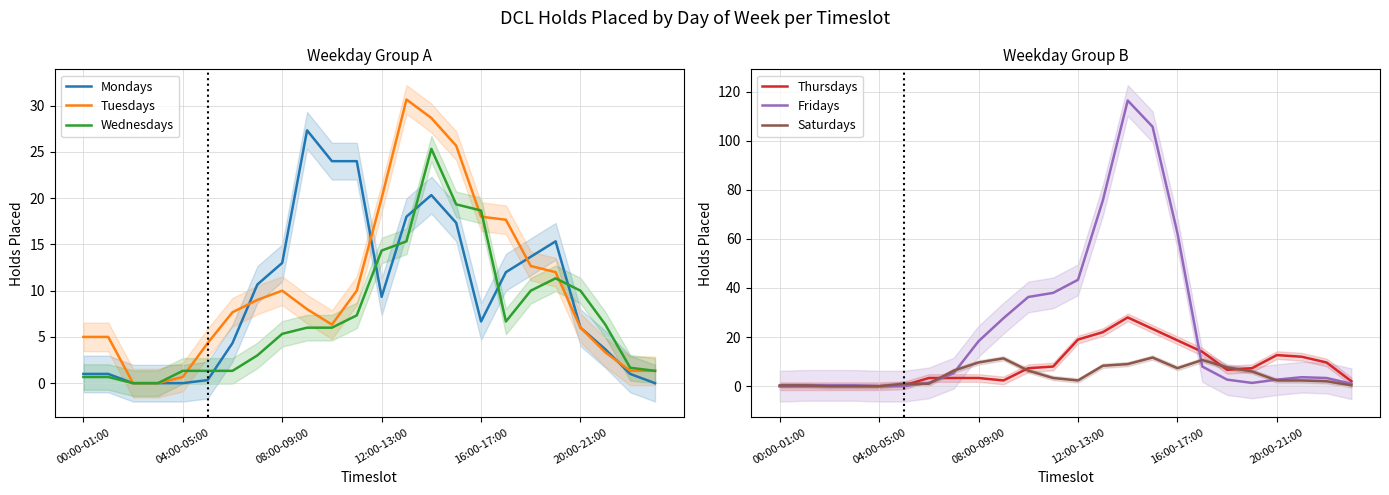

Reading left to right, list all the values displayed in this chart.

Mondays: 1.0	1.0	0.0	0.0	0.0	0.3	4.3	10.7	13.0	27.3	24.0	24.0	9.3	18.0	20.3	17.3	6.7	12.0	13.7	15.3	6.0	3.7	1.0	0.0
Tuesdays: 5.0	5.0	0.0	0.0	0.7	4.3	7.7	9.0	10.0	8.0	6.3	10.0	20.0	30.7	28.7	25.7	18.0	17.7	12.7	12.0	6.0	3.3	1.3	1.3
Wednesdays: 0.7	0.7	0.0	0.0	1.3	1.3	1.3	3.0	5.3	6.0	6.0	7.3	14.3	15.3	25.3	19.3	18.7	6.7	10.0	11.3	10.0	6.3	1.7	1.3
Thursdays: 0.0	0.0	0.0	0.0	0.0	0.3	3.3	3.3	3.3	2.3	7.3	8.0	19.0	22.0	28.0	23.3	18.7	14.0	6.7	7.3	12.7	12.0	9.7	2.0
Fridays: 0.0	0.3	0.3	0.3	0.0	0.0	1.3	5.3	18.3	27.7	36.3	38.0	43.3	75.7	116.3	105.7	62.3	8.0	2.7	1.3	2.7	3.7	3.3	1.0
Saturdays: 0.3	0.3	0.0	0.0	0.0	1.0	1.0	6.3	9.7	11.3	6.3	3.3	2.3	8.3	9.0	11.7	7.3	10.7	7.7	6.0	2.3	2.3	2.0	0.3